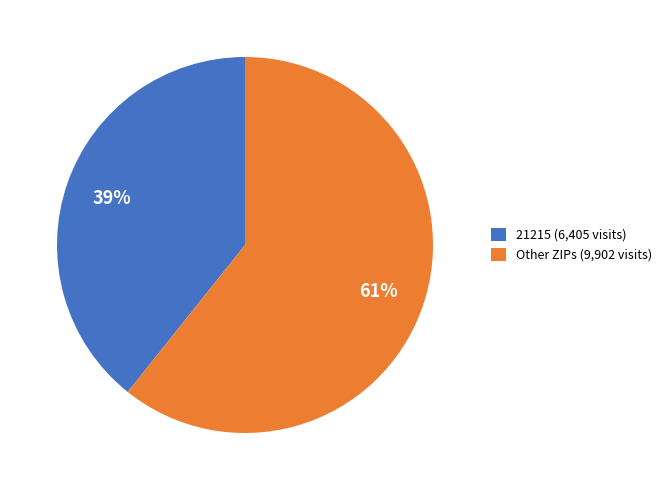

Is the sum of 21215 (6,405 visits) and Other ZIPs (9,902 visits) greater than half?

Yes